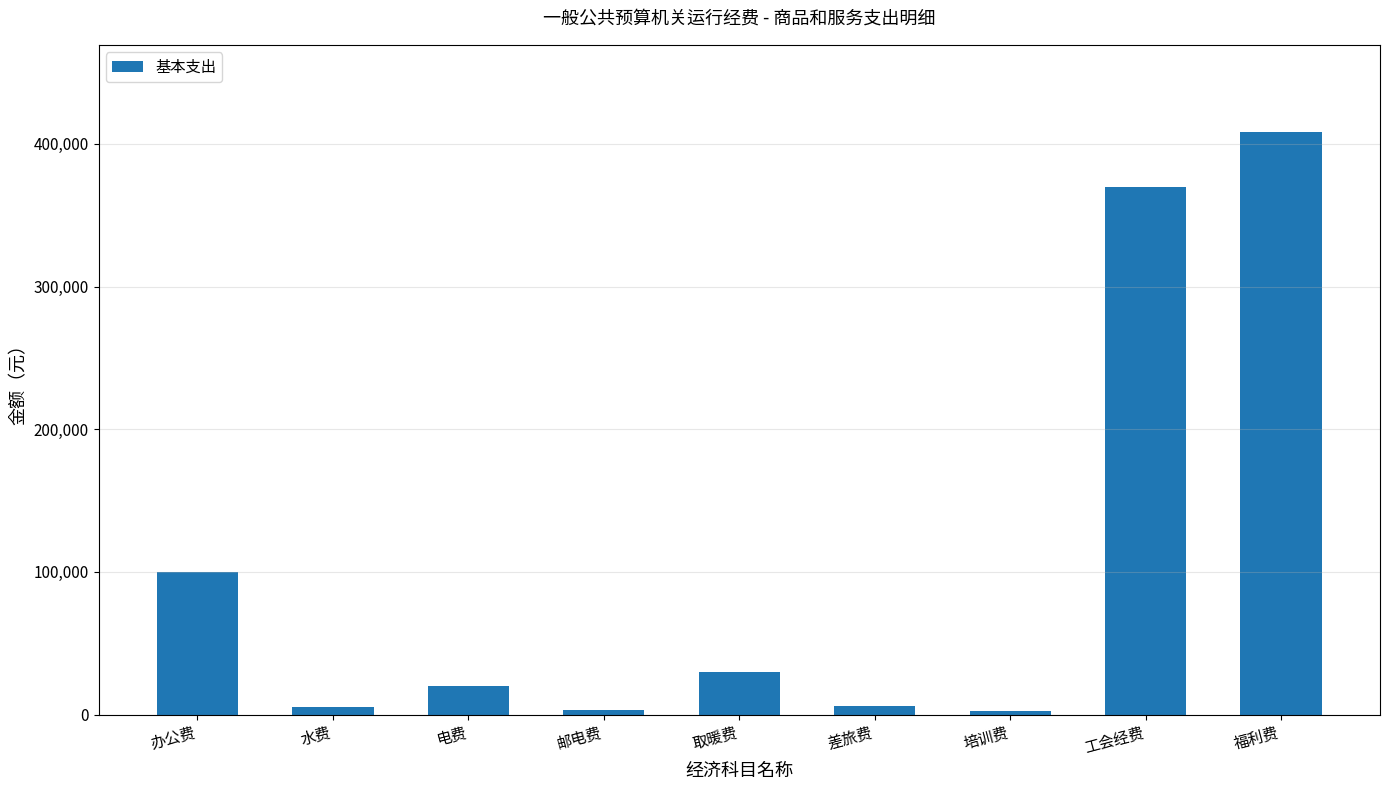

What is the value of the 2nd bar from the left?

5000